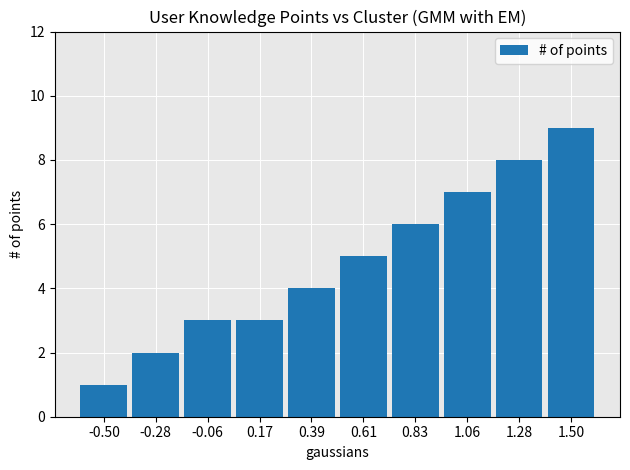

What is the smallest value displayed?

1